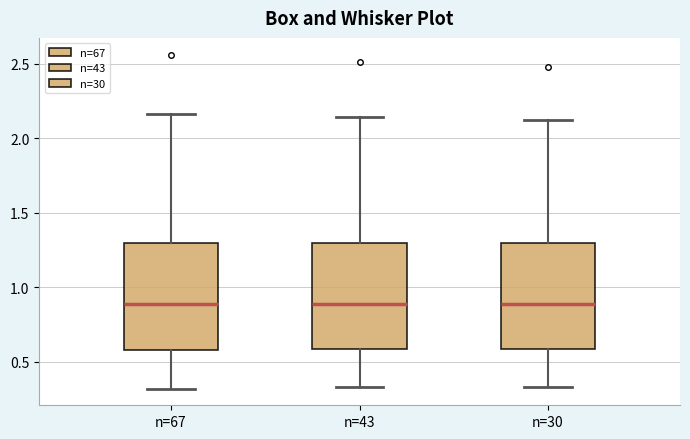

Reading left to right, read every box against the y-axis: the position of its median line, the range the box covers, and the ends of its whiskers. The values are not printed on the chart, so give them approximately, as read against the axis.

n=67: median 0.90, box 0.60 to 1.30, whiskers 0.30 to 2.15
n=43: median 0.90, box 0.60 to 1.30, whiskers 0.35 to 2.15
n=30: median 0.90, box 0.60 to 1.30, whiskers 0.35 to 2.10